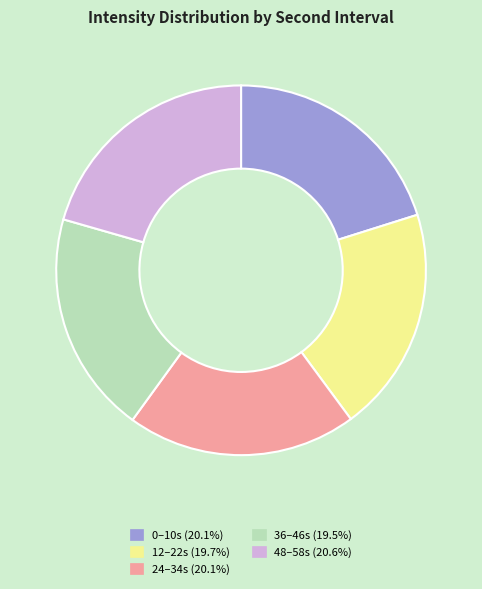

Is there a majority slice in this chart?

No